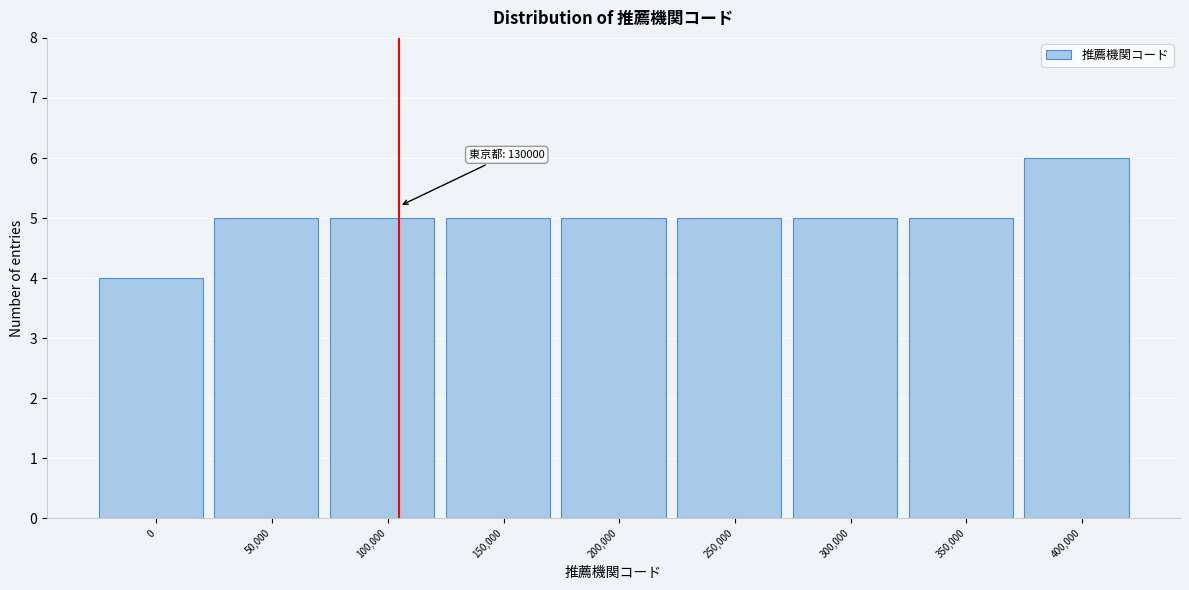

Reading left to right, extract all data points from this chart.

0=4	50,000=5	100,000=5	150,000=5	200,000=5	250,000=5	300,000=5	350,000=5	400,000=6